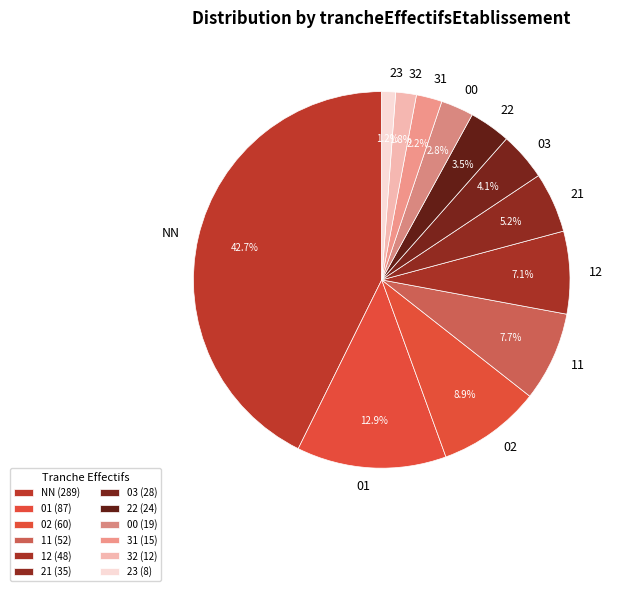

Which has a higher value, 22 or 12?

12